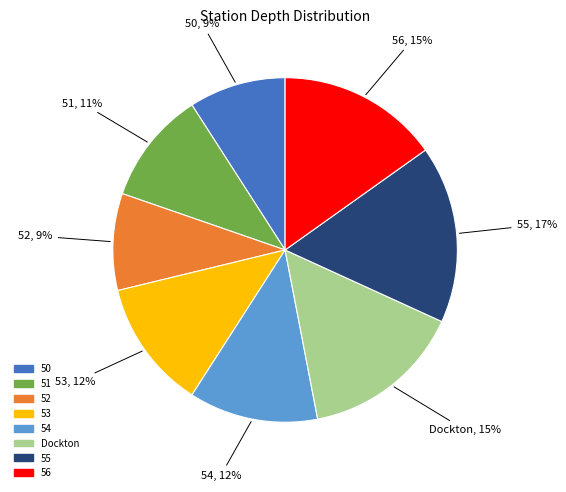

Does any single category account for the majority?

No